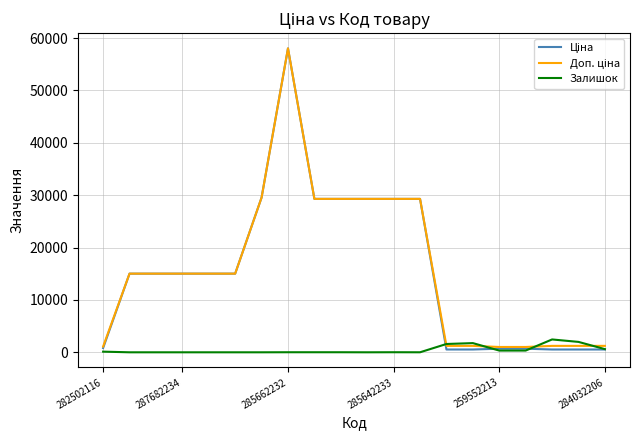

What is the value of the Ціна point at the 4th from the left?

15019.2